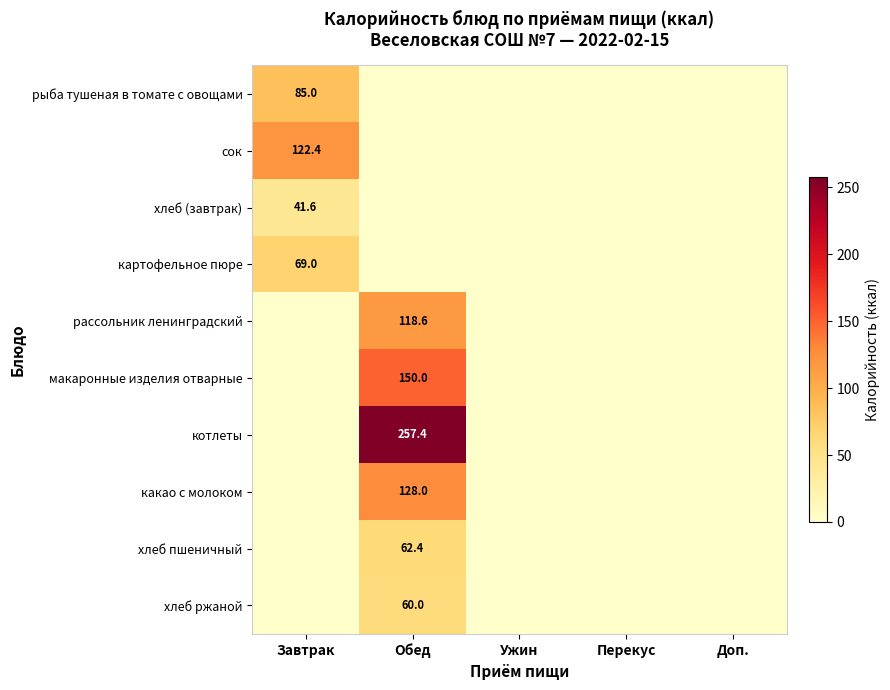

The value of хлеб пшеничный at Обед is 62.4. True or false?

True